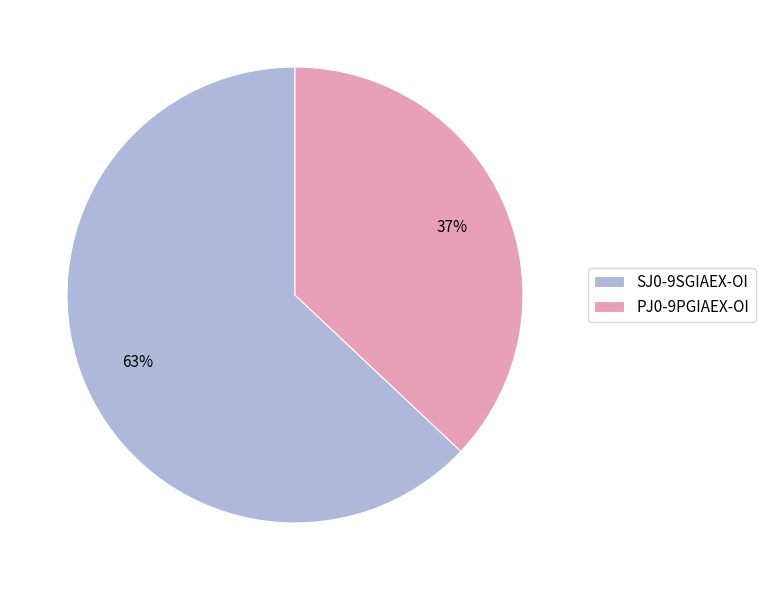

Do SJ0-9SGIAEX-OI and PJ0-9PGIAEX-OI together represent more than half of the pie?

Yes